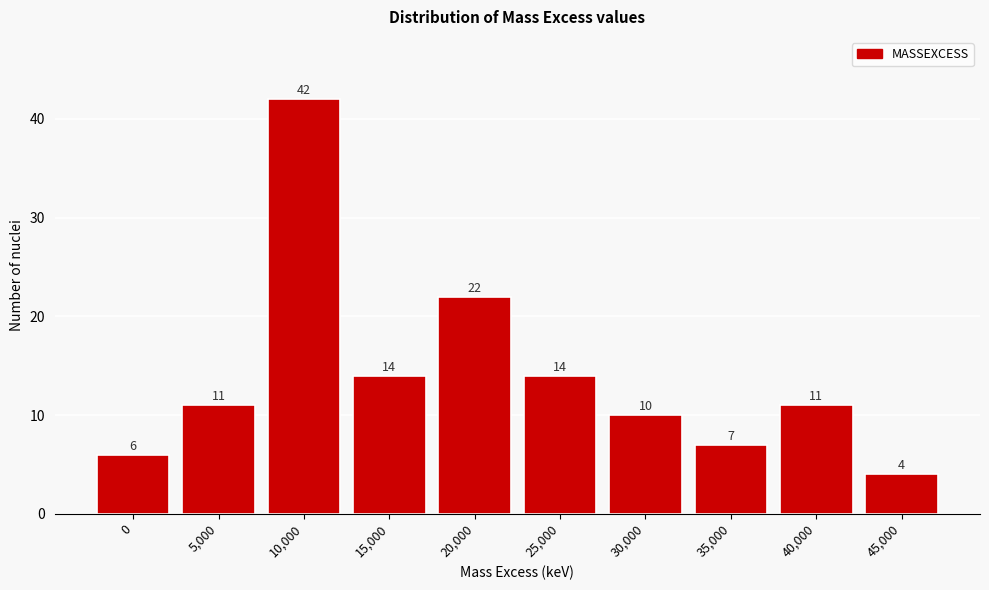

Reading right to left, what are all the values shown in this chart?

45,000=4	40,000=11	35,000=7	30,000=10	25,000=14	20,000=22	15,000=14	10,000=42	5,000=11	0=6